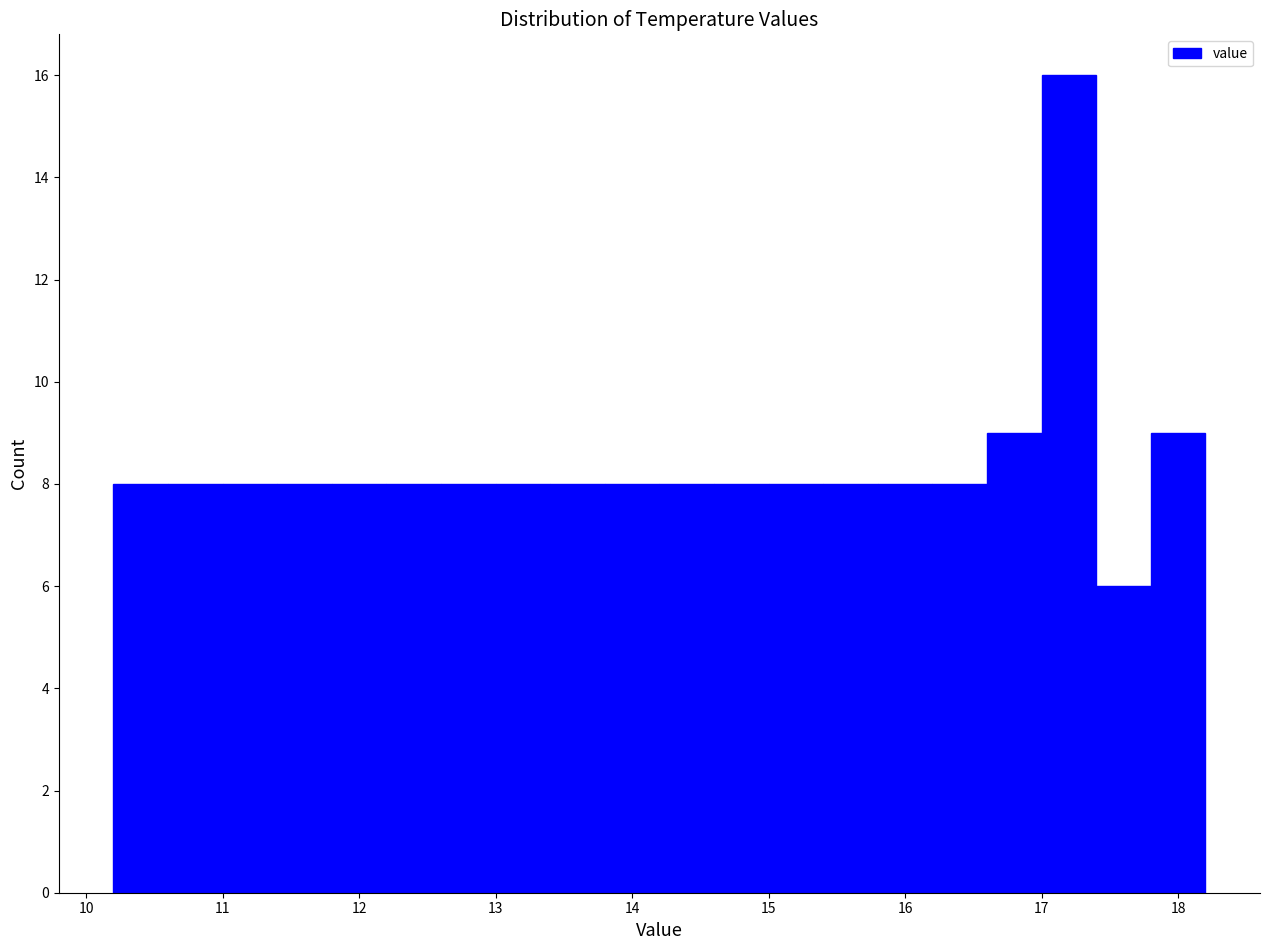

Over which range of the x-axis is the bar tallest?

17.0 to 17.4